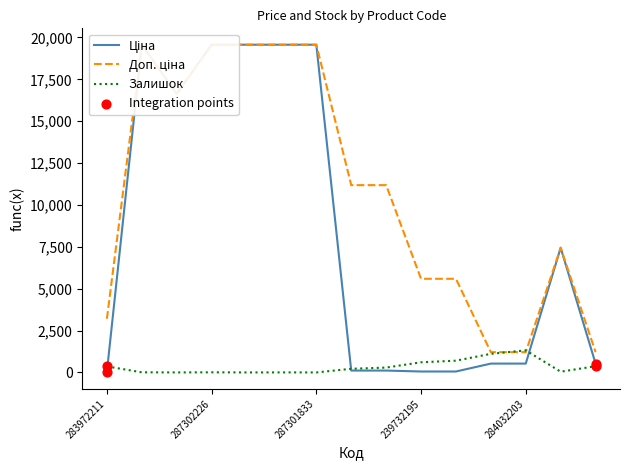

At how many categories does at least one series exceed 3375?

11